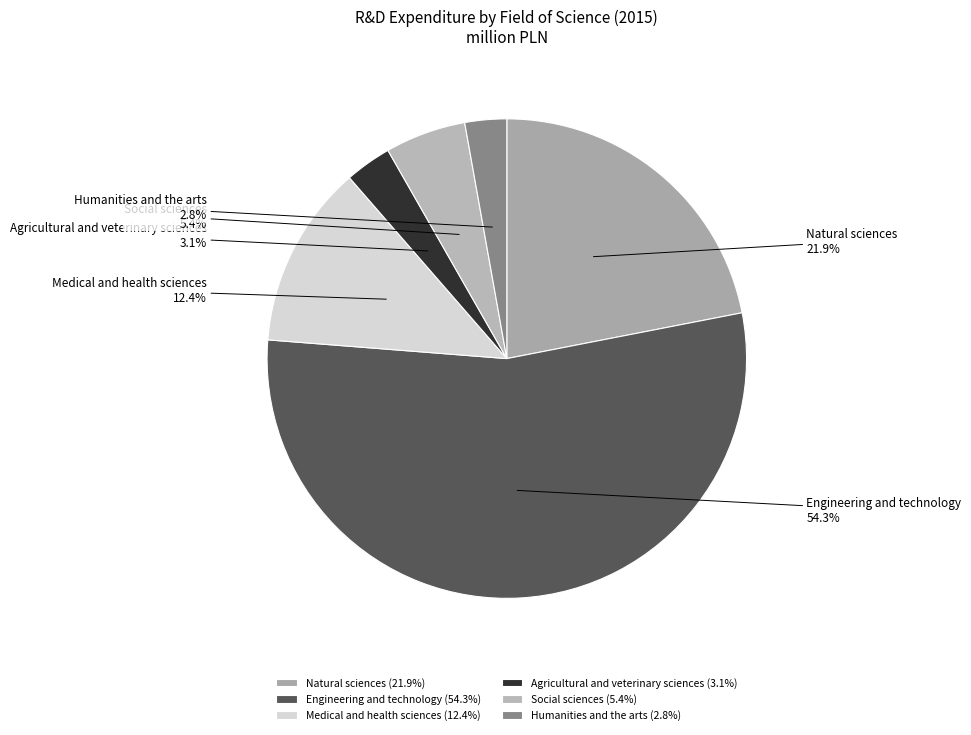

Which category accounts for the majority?

Engineering and technology